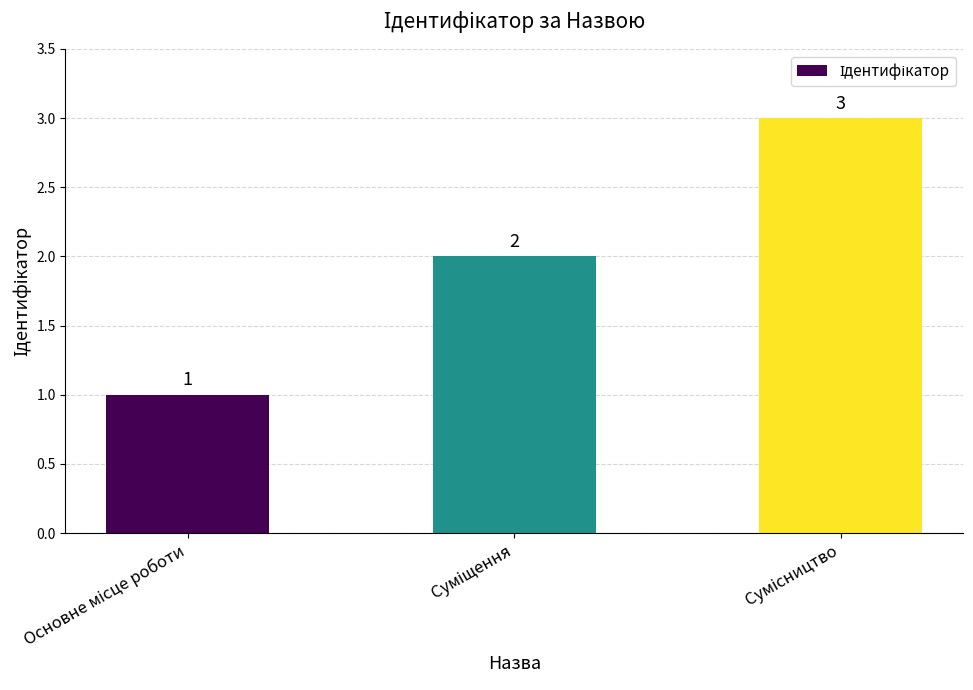

How many values are between 1 and 3?

3